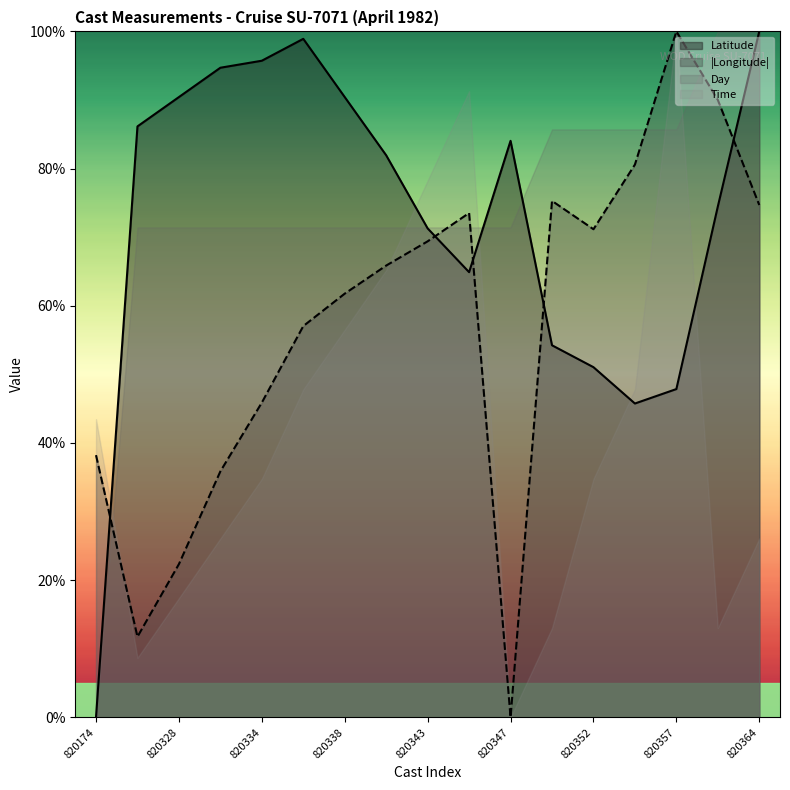

What is the highest value of the Latitude series?

100.0